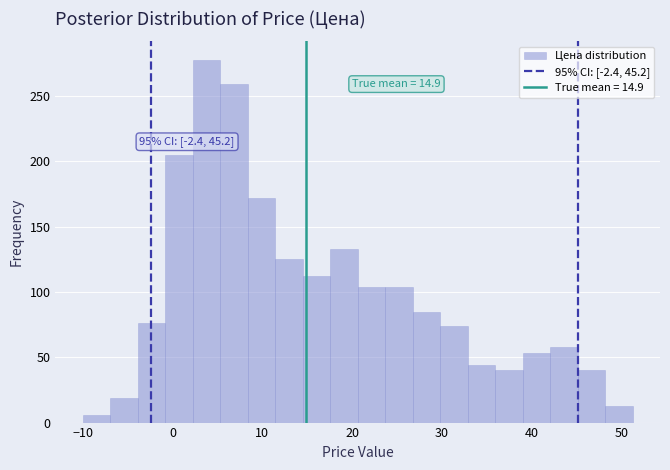

Around what value on the x-axis is the tallest bar? Give the approximate position of its centre, as read against the axis.

4